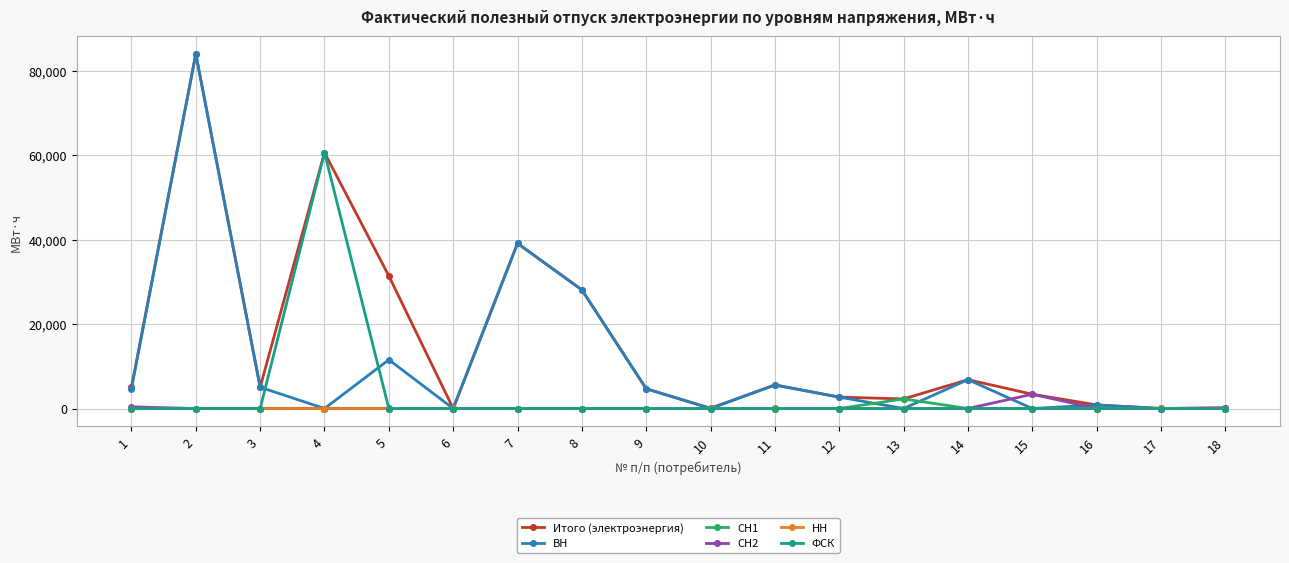

Where is the first local maximum for Итого (электроэнергия)?

2